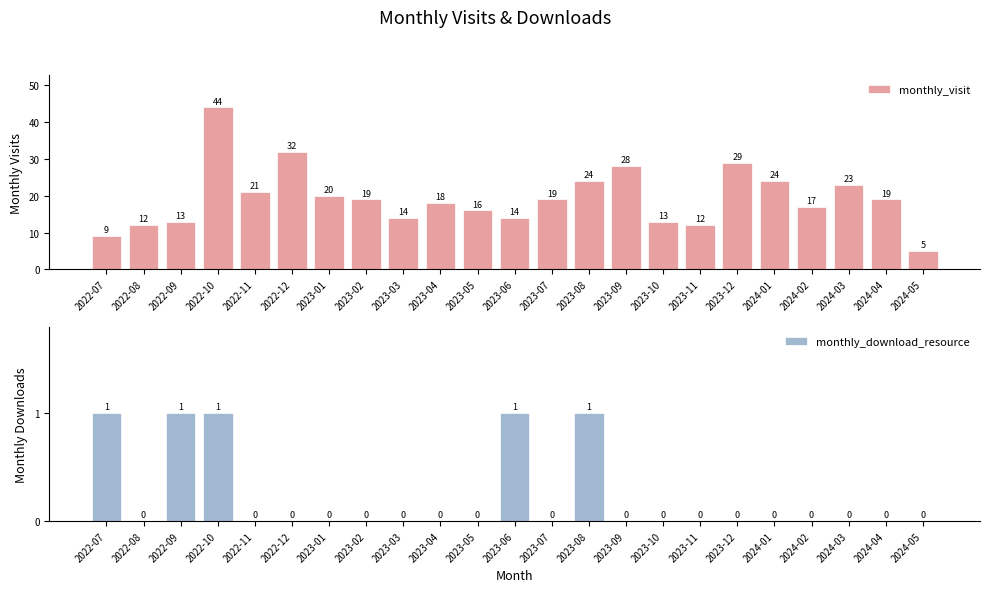

How many data points in monthly_download_resource are above 0?

5